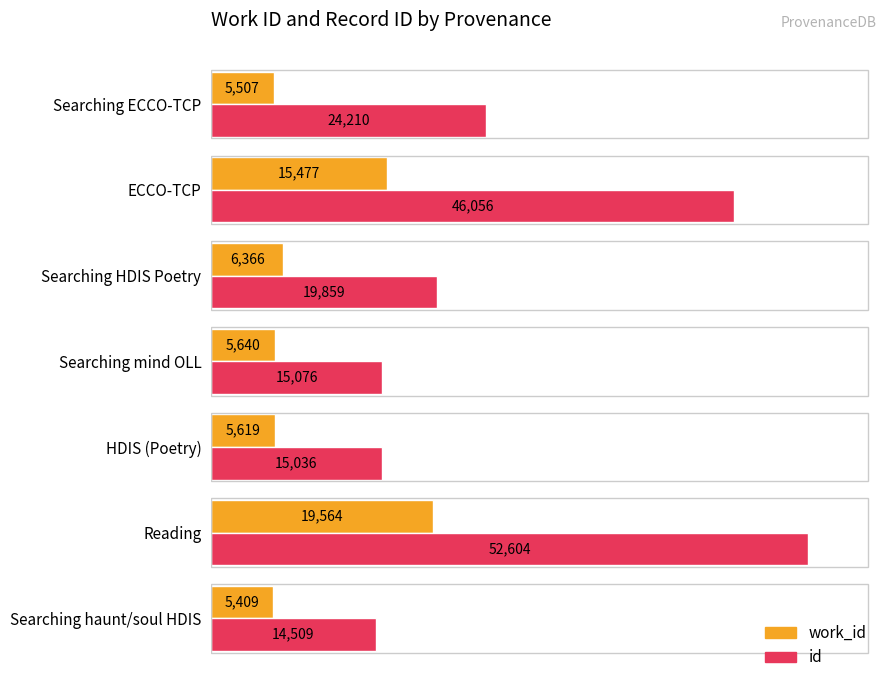

Rank the series by their average value, from lowest to highest.

work_id, id